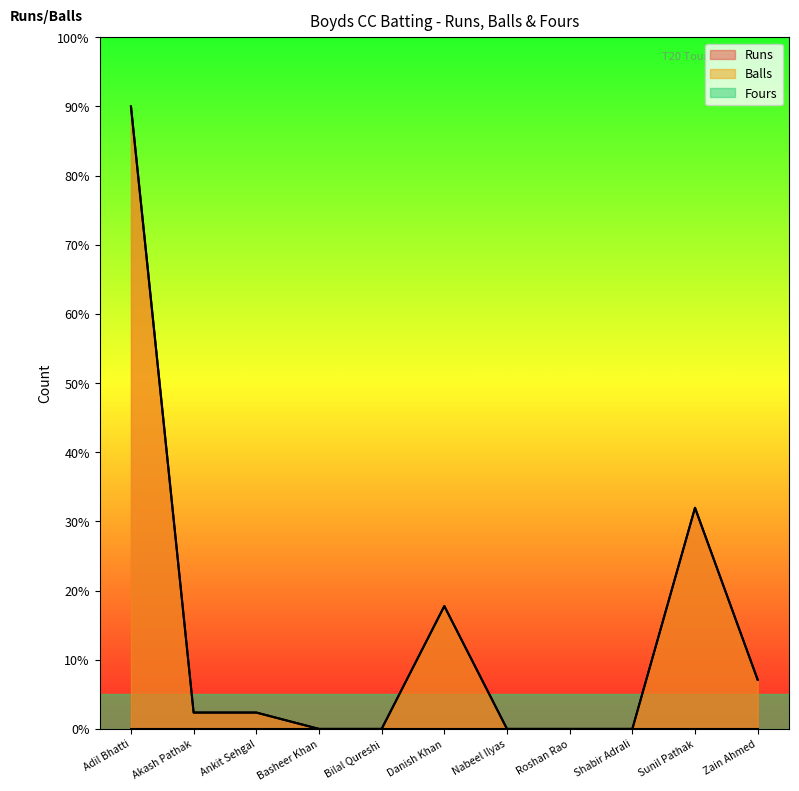

What is the value of the Balls point at the 1st from the left?

90.0